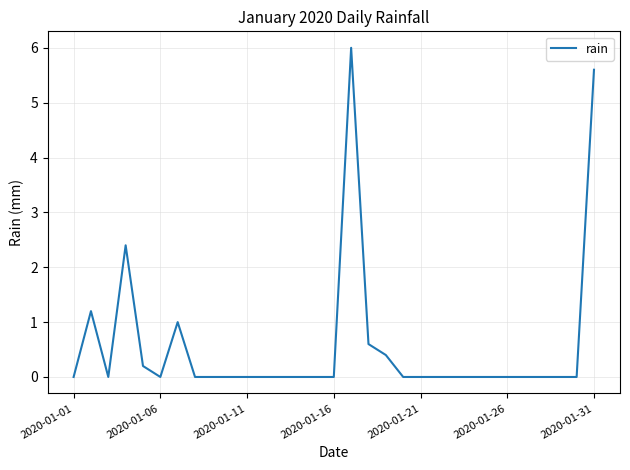

What is the difference between the maximum and minimum values?

6.0